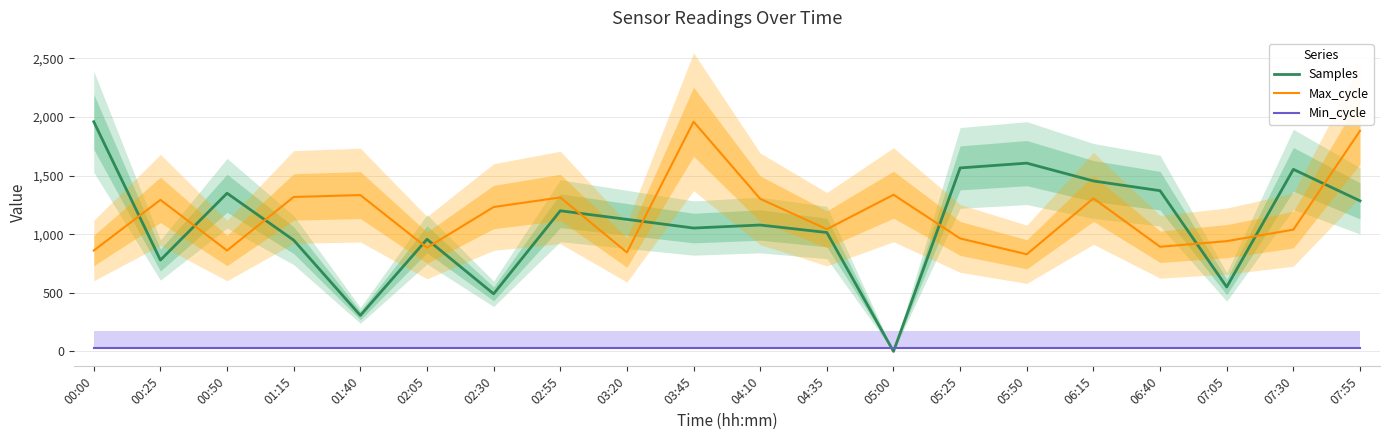

List the series in order of their peak value, lowest first.

Min_cycle, Samples, Max_cycle